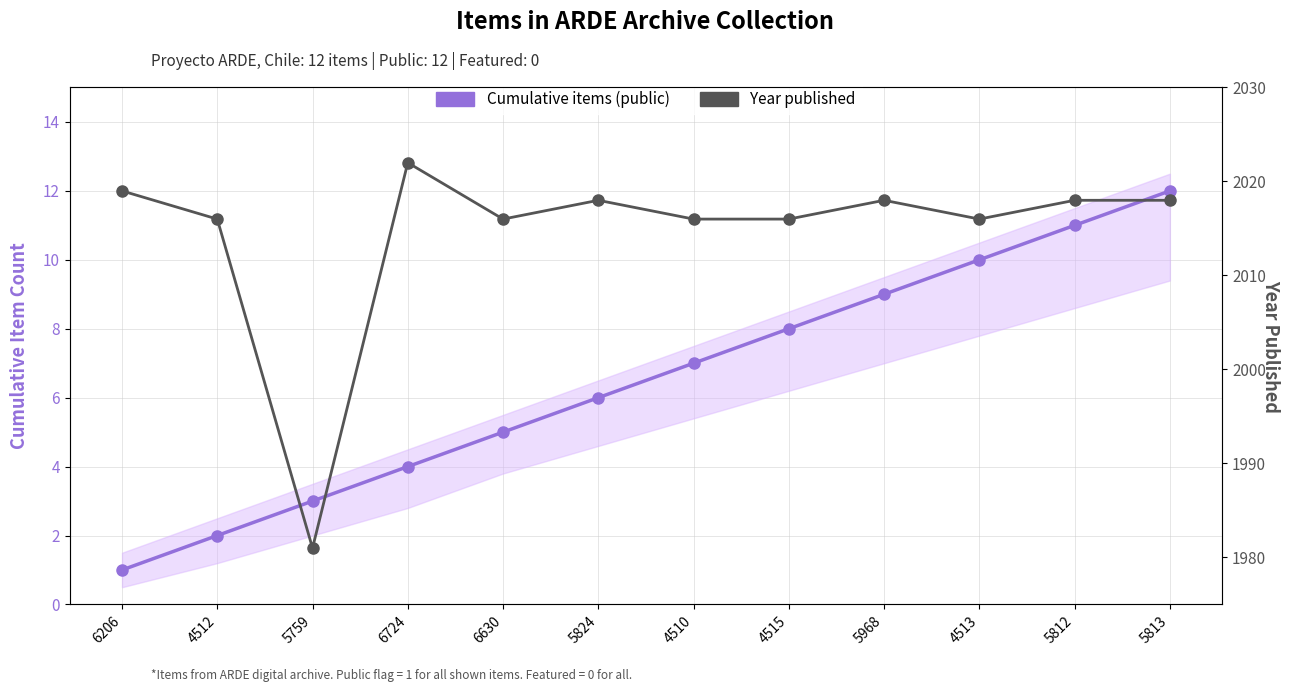

Where is the first local maximum for Year published?

6724